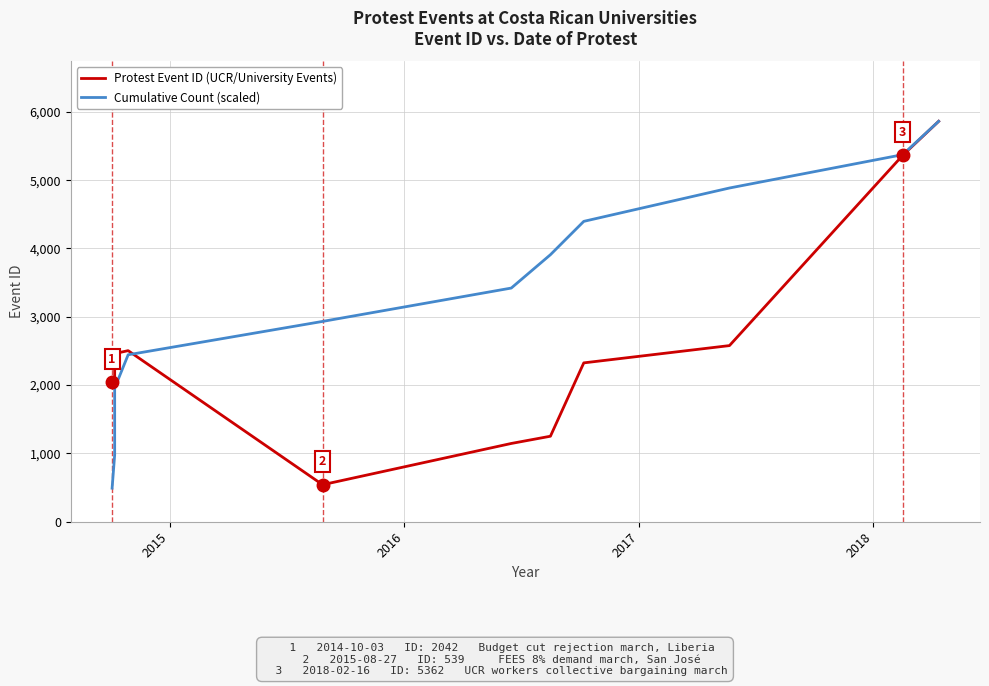

True or false: Protest Event ID (UCR/University Events) has more than 0 points higher than both neighbors.

True